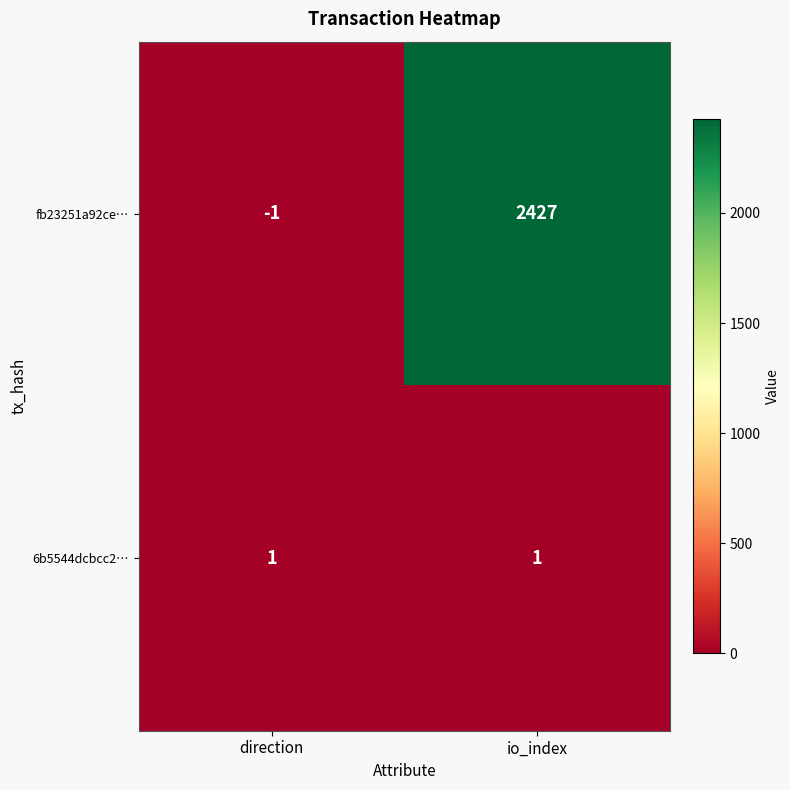

What is the sum of all fb23251a92ce… values?

2426